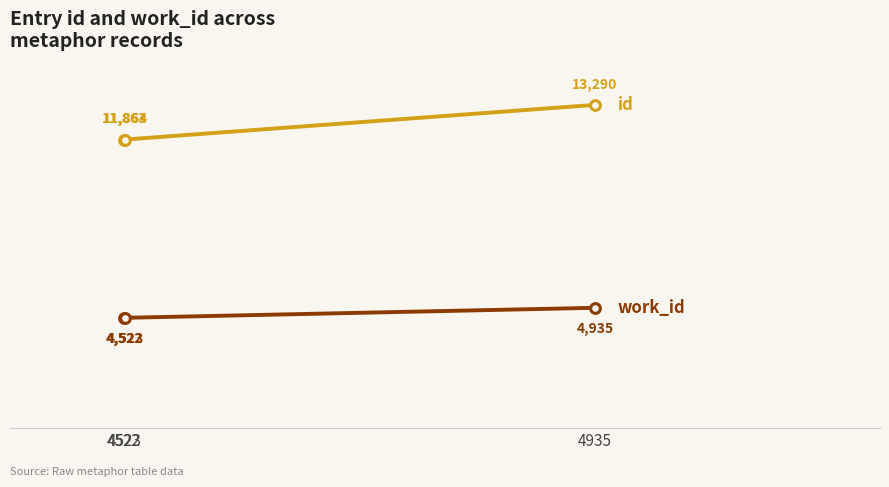

Reading left to right, extract all data points from this chart.

id: 4522=11863	4523=11864	4935=13290
work_id: 4522=4522	4523=4523	4935=4935